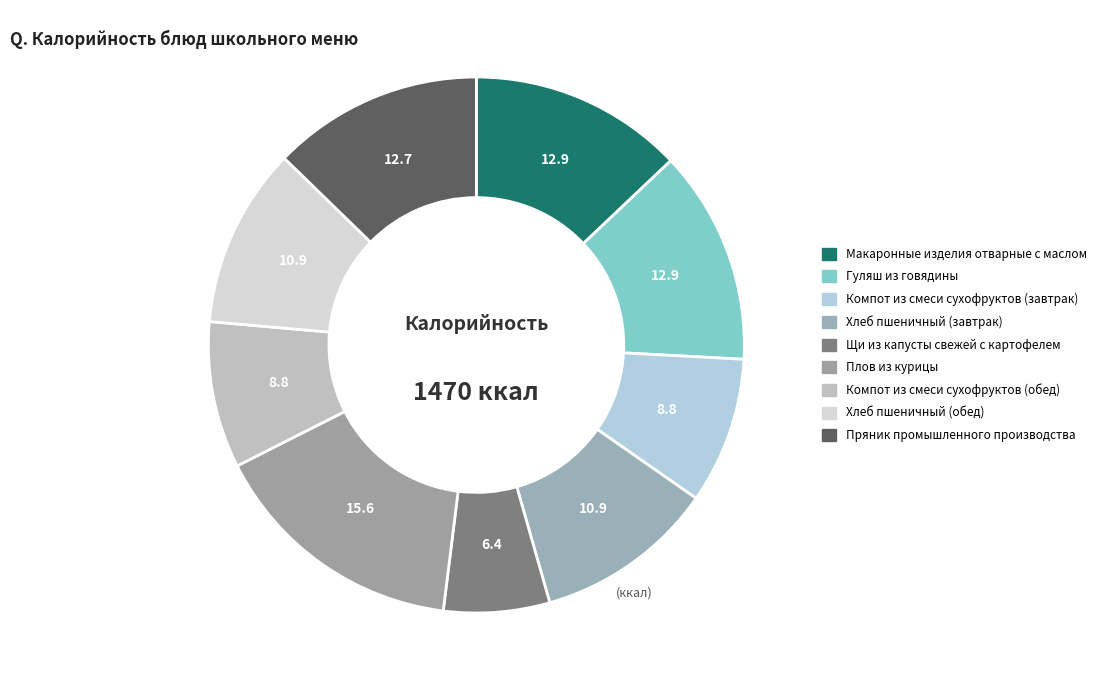

Rank the categories by value from highest to lowest.

Плов из курицы, Макаронные изделия отварные с маслом, Гуляш из говядины, Пряник промышленного производства, Хлеб пшеничный (завтрак), Хлеб пшеничный (обед), Компот из смеси сухофруктов (завтрак), Компот из смеси сухофруктов (обед), Щи из капусты свежей с картофелем